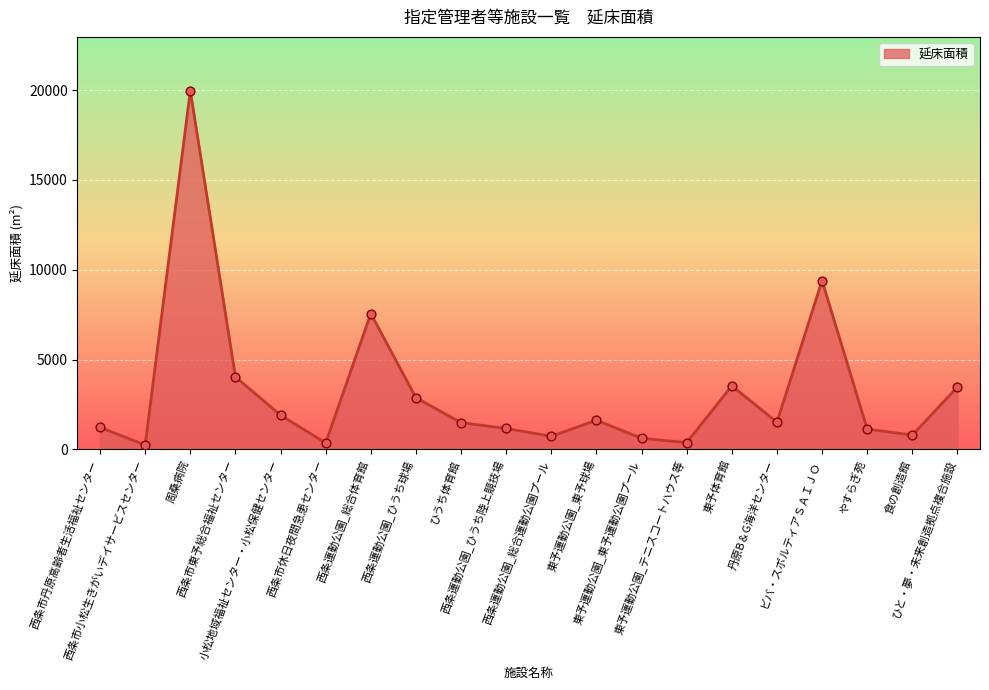

What is the ratio of the value at 西条市休日夜間急患センター to the value at やすらぎ苑?

0.3